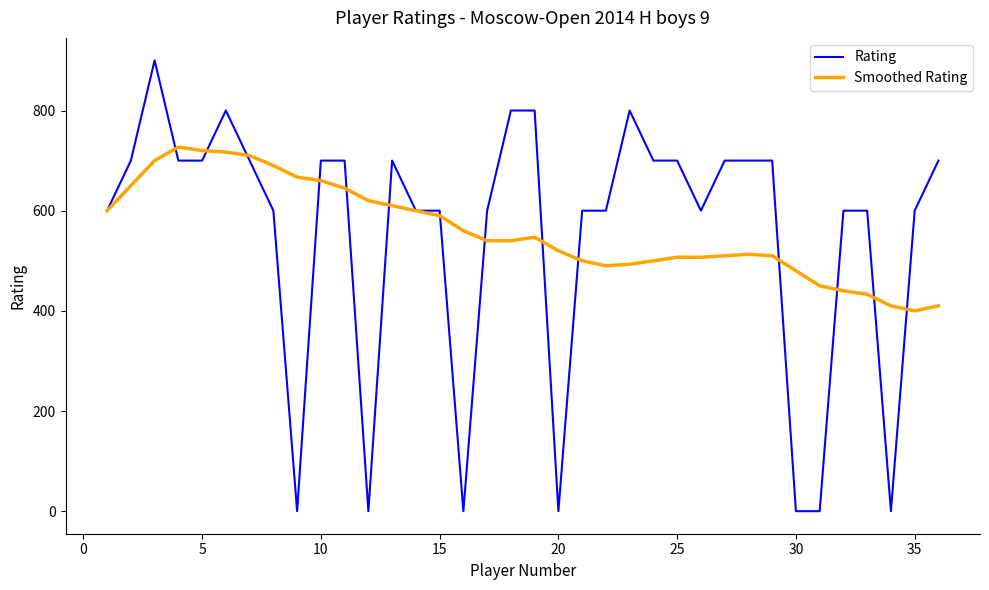

What is the maximum value shown in the chart?

900